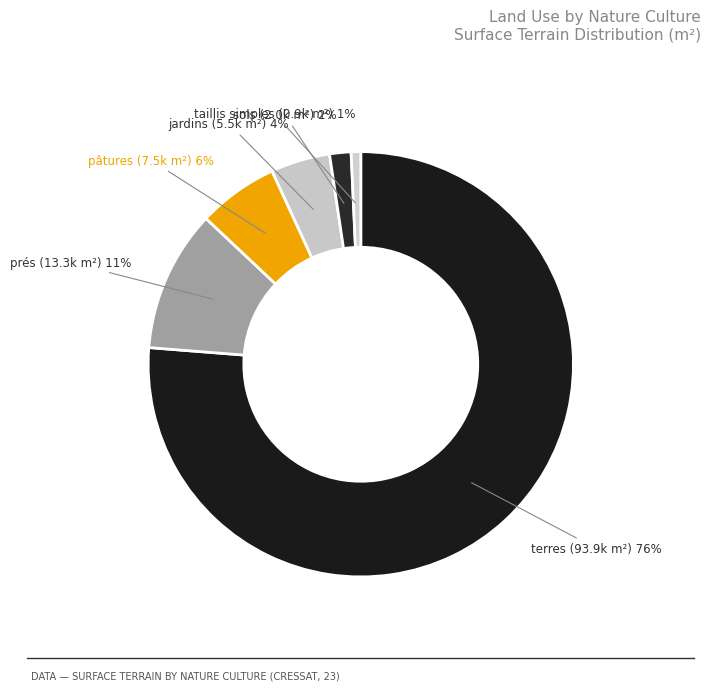

Rank the categories by value from lowest to highest.

taillis simples, sols, jardins, pâtures, prés, terres